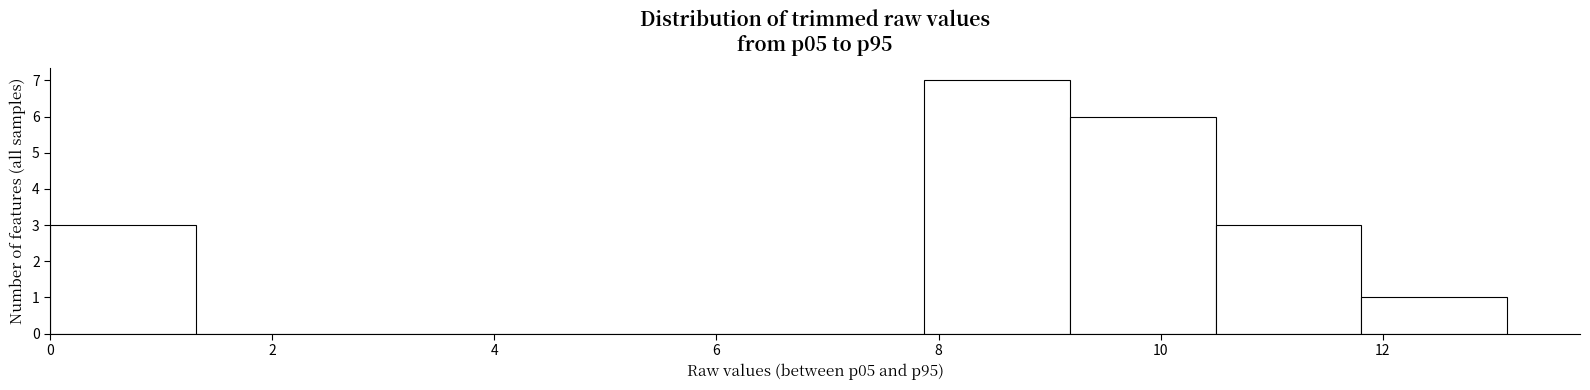

Reading left to right, list every bar in this chart as the range it spans on the x-axis followed by its height. Neither the bar edges nor the heights are printed on the chart, so give them approximately, as read against the axes.

0.0 to 1.4: 3
1.4 to 2.6: 0
2.6 to 4.0: 0
4.0 to 5.2: 0
5.2 to 6.6: 0
6.6 to 7.8: 0
7.8 to 9.2: 7
9.2 to 10.4: 6
10.4 to 11.8: 3
11.8 to 13.2: 1